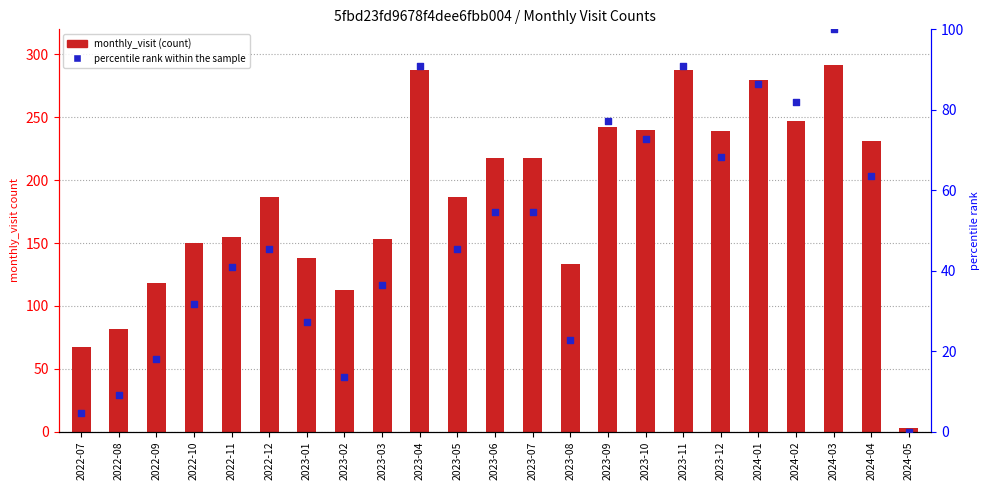

At which category is the sum across all series the highest?

2024-03